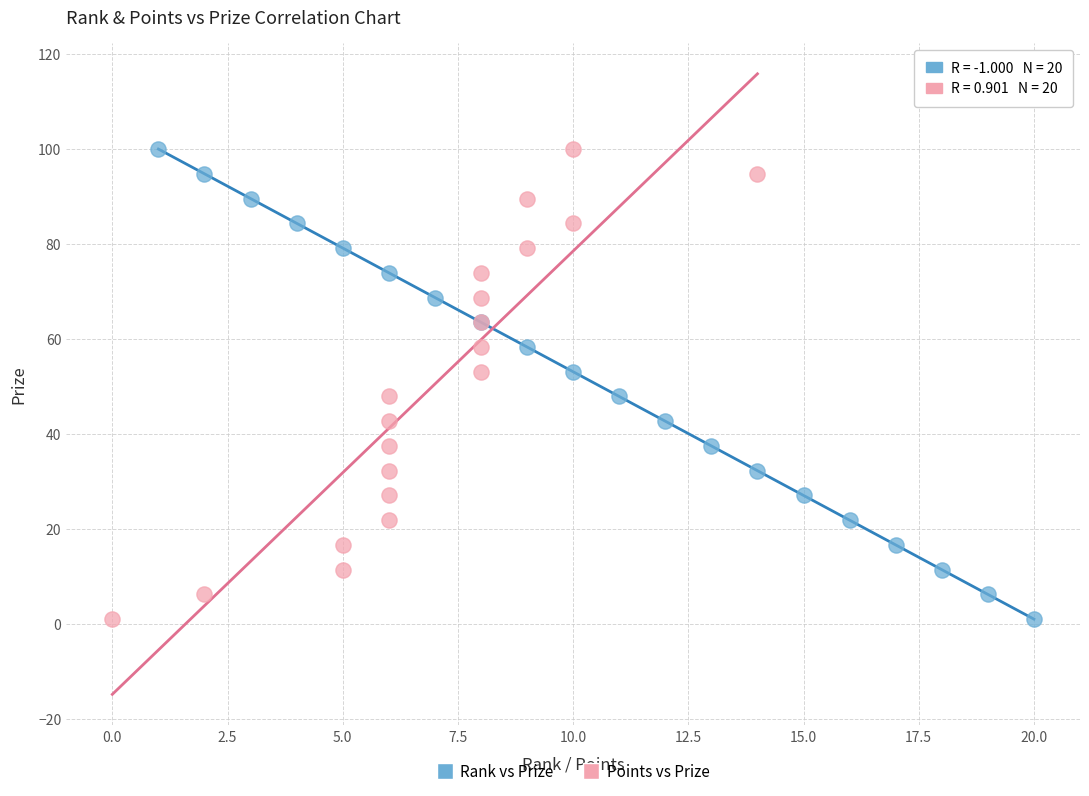

What are all the series names shown in the legend?

Rank vs Prize, Points vs Prize